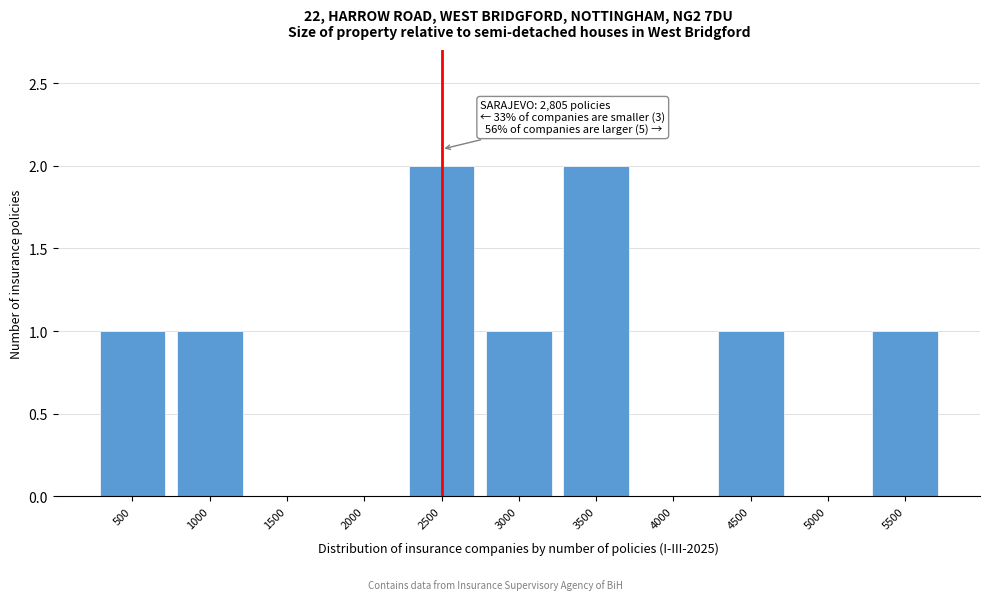

Reading left to right, transcribe all the data shown in this chart.

500=1	1000=1	1500=0	2000=0	2500=2	3000=1	3500=2	4000=0	4500=1	5000=0	5500=1